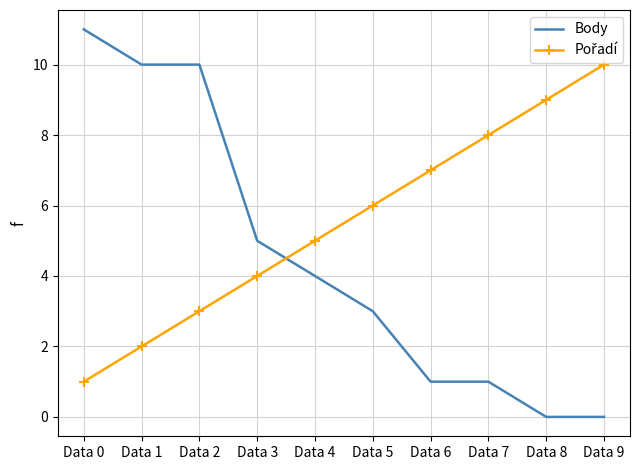

What is the difference between the highest and lowest values at Data 7?

7